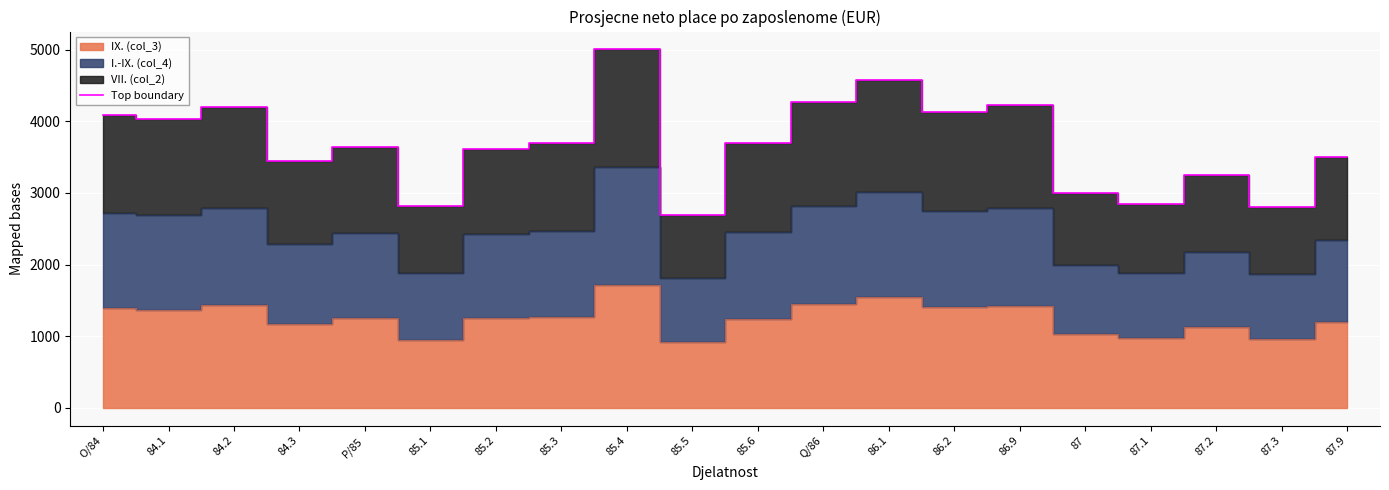

What is the greatest value displayed?

5002